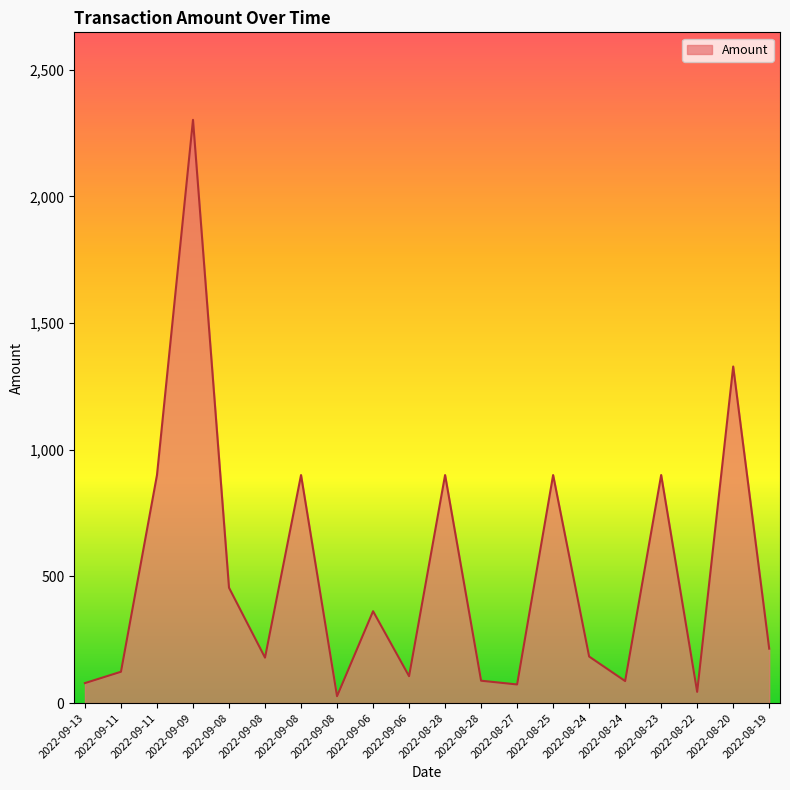

Does the chart display data point markers on the line(s)?

No